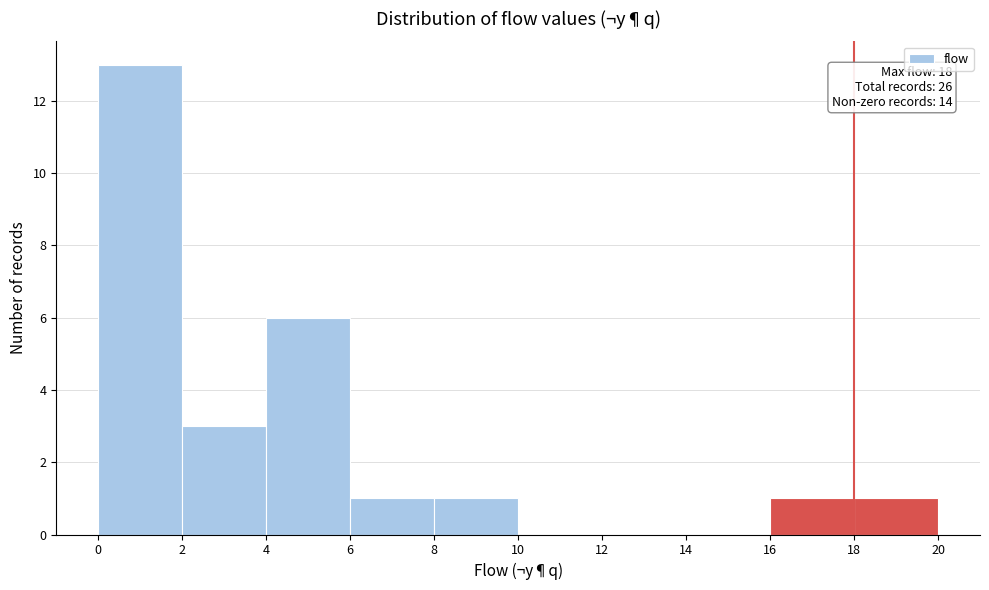

Over which range of the x-axis is the bar tallest?

0 to 2